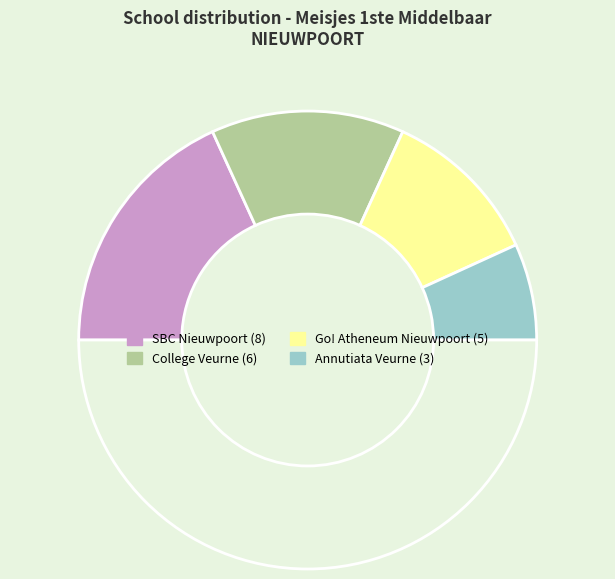

What is the largest slice in the pie chart?

SBC Nieuwpoort